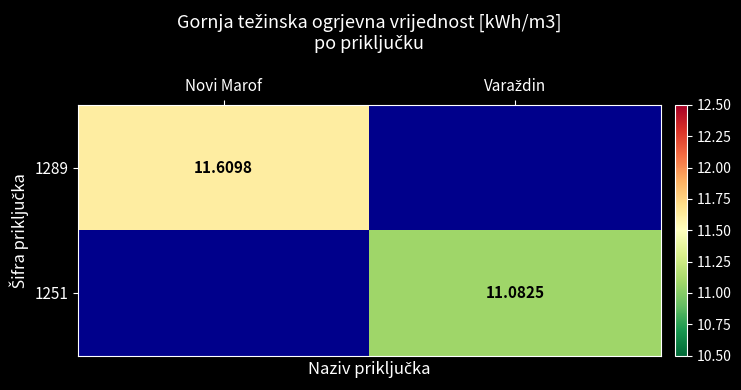

The 1289 series shows 0.0 at Varaždin. True or false?

True